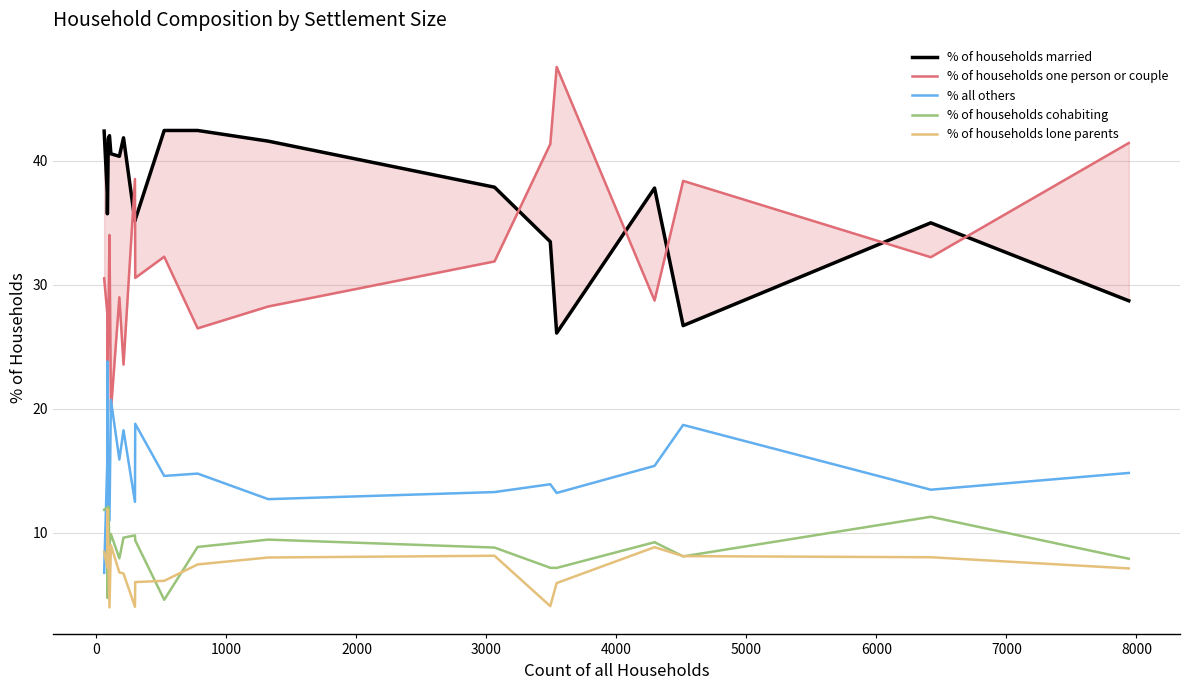

What is the lowest value of the % of households lone parents series?

4.0